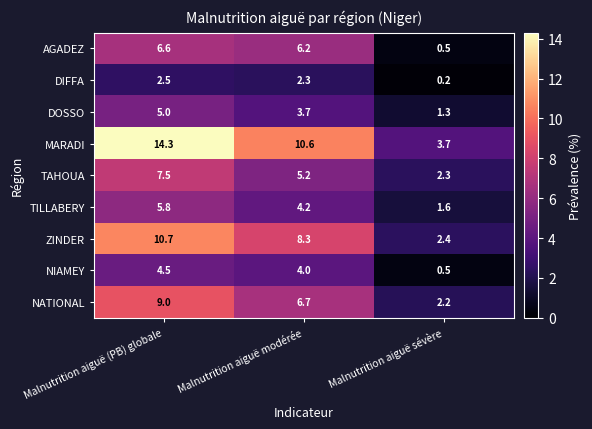

Reading right to left, extract all data points from this chart.

AGADEZ: Malnutrition aiguë sévère=0.5	Malnutrition aiguë modérée=6.2	Malnutrition aiguë (PB) globale=6.6
DIFFA: Malnutrition aiguë sévère=0.2	Malnutrition aiguë modérée=2.3	Malnutrition aiguë (PB) globale=2.5
DOSSO: Malnutrition aiguë sévère=1.3	Malnutrition aiguë modérée=3.7	Malnutrition aiguë (PB) globale=5.0
MARADI: Malnutrition aiguë sévère=3.7	Malnutrition aiguë modérée=10.6	Malnutrition aiguë (PB) globale=14.3
TAHOUA: Malnutrition aiguë sévère=2.3	Malnutrition aiguë modérée=5.2	Malnutrition aiguë (PB) globale=7.5
TILLABERY: Malnutrition aiguë sévère=1.6	Malnutrition aiguë modérée=4.2	Malnutrition aiguë (PB) globale=5.8
ZINDER: Malnutrition aiguë sévère=2.4	Malnutrition aiguë modérée=8.3	Malnutrition aiguë (PB) globale=10.7
NIAMEY: Malnutrition aiguë sévère=0.5	Malnutrition aiguë modérée=4.0	Malnutrition aiguë (PB) globale=4.5
NATIONAL: Malnutrition aiguë sévère=2.2	Malnutrition aiguë modérée=6.7	Malnutrition aiguë (PB) globale=9.0